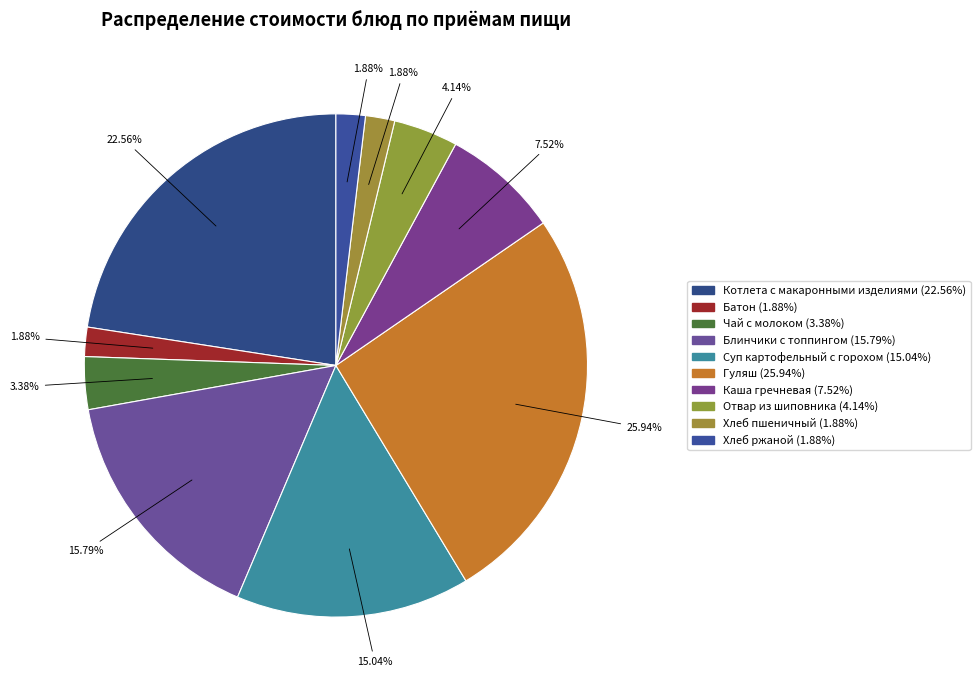

Does any single category account for the majority?

No